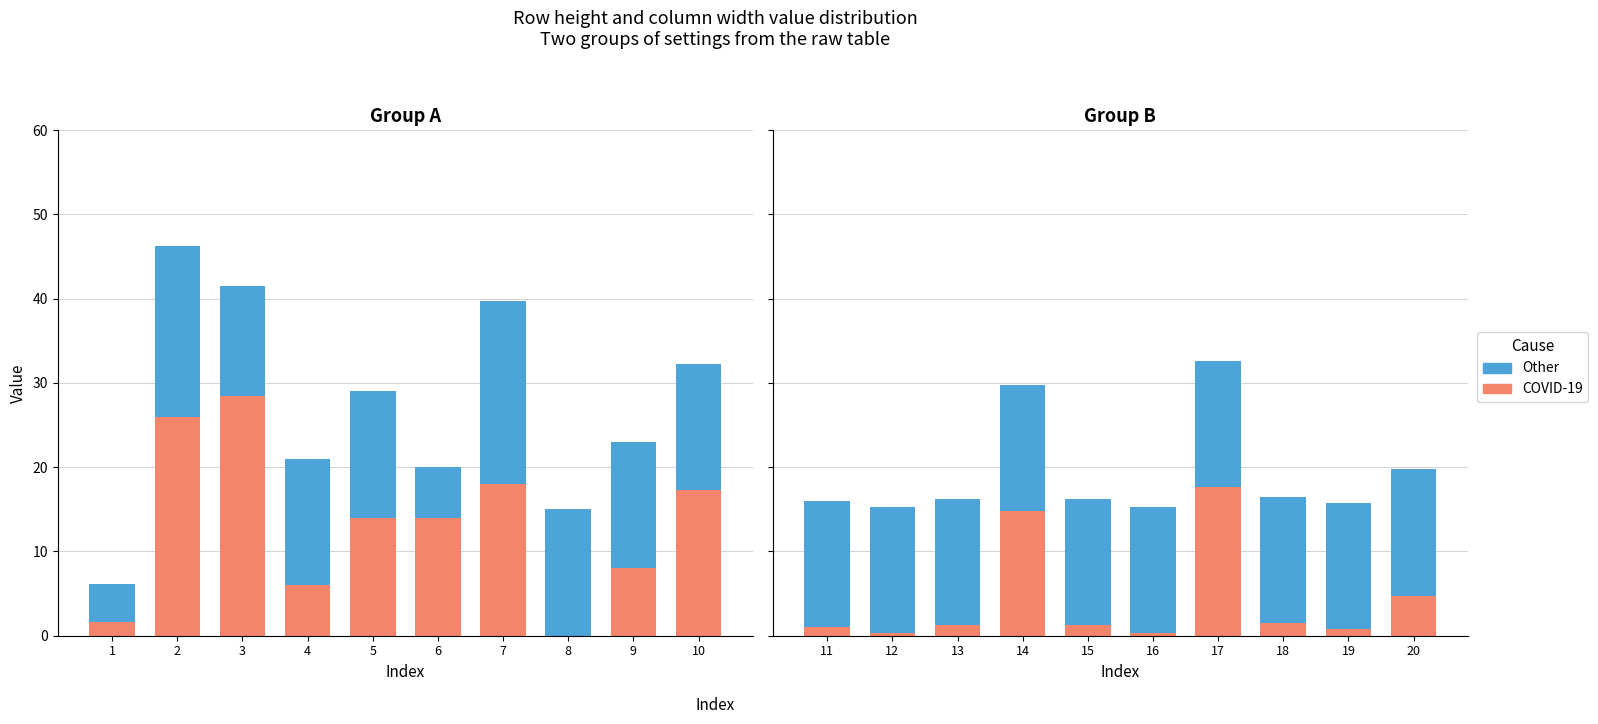

List the series in order of their overall mean, lowest first.

COVID-19, Other